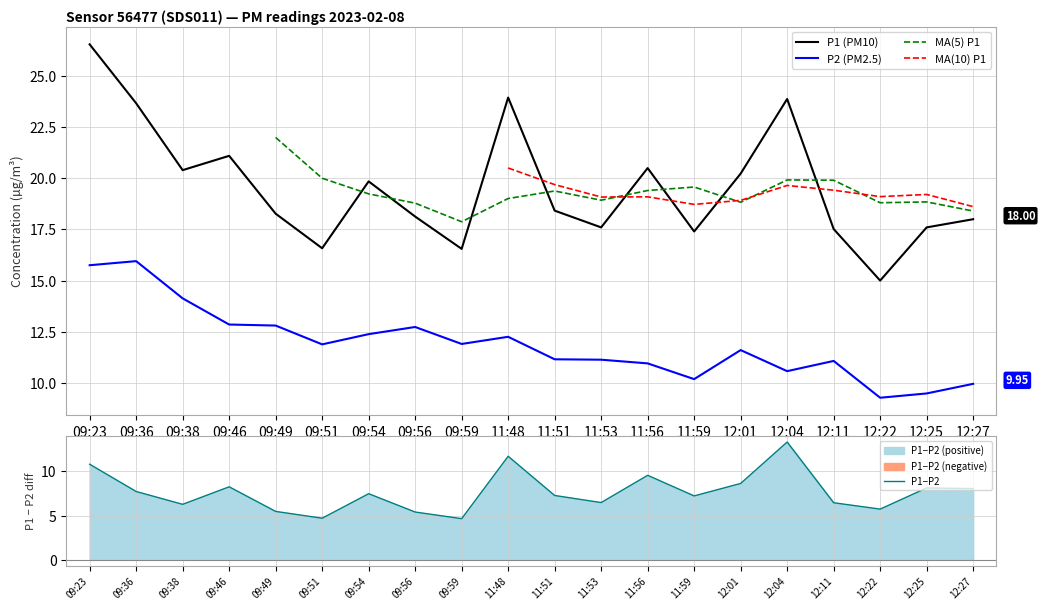

Is the value of P1 (PM10) at 11:48 greater than the value of P2 (PM2.5) at 11:51?

Yes